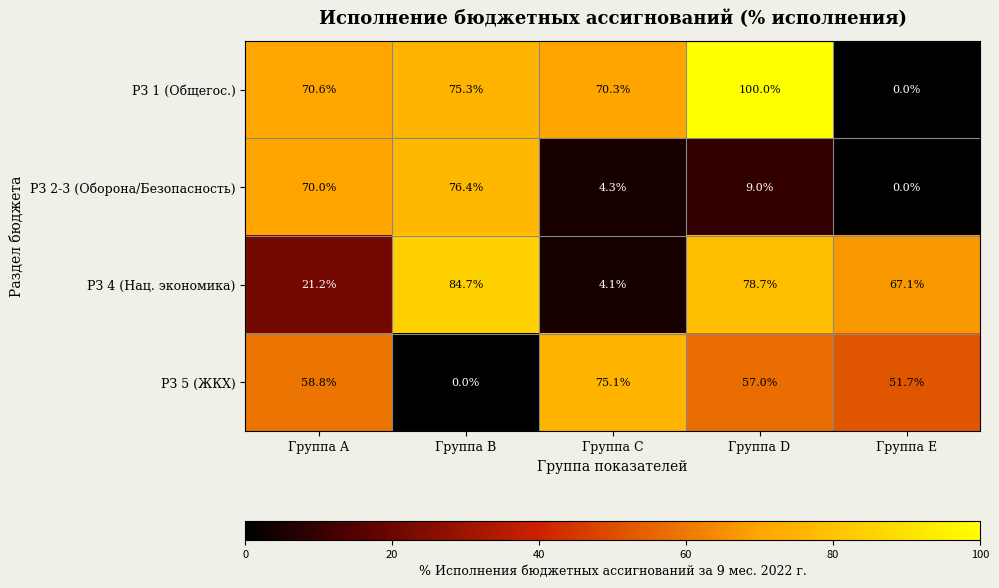

Reading right to left, extract all data points from this chart.

РЗ 1 (Общегос.): Группа E=0.0	Группа D=100.0	Группа C=70.3	Группа B=75.3	Группа A=70.6
РЗ 2-3 (Оборона/Безопасность): Группа E=0.0	Группа D=9.0	Группа C=4.3	Группа B=76.4	Группа A=70.0
РЗ 4 (Нац. экономика): Группа E=67.1	Группа D=78.7	Группа C=4.1	Группа B=84.7	Группа A=21.2
РЗ 5 (ЖКХ): Группа E=51.7	Группа D=57.0	Группа C=75.1	Группа B=0.0	Группа A=58.8